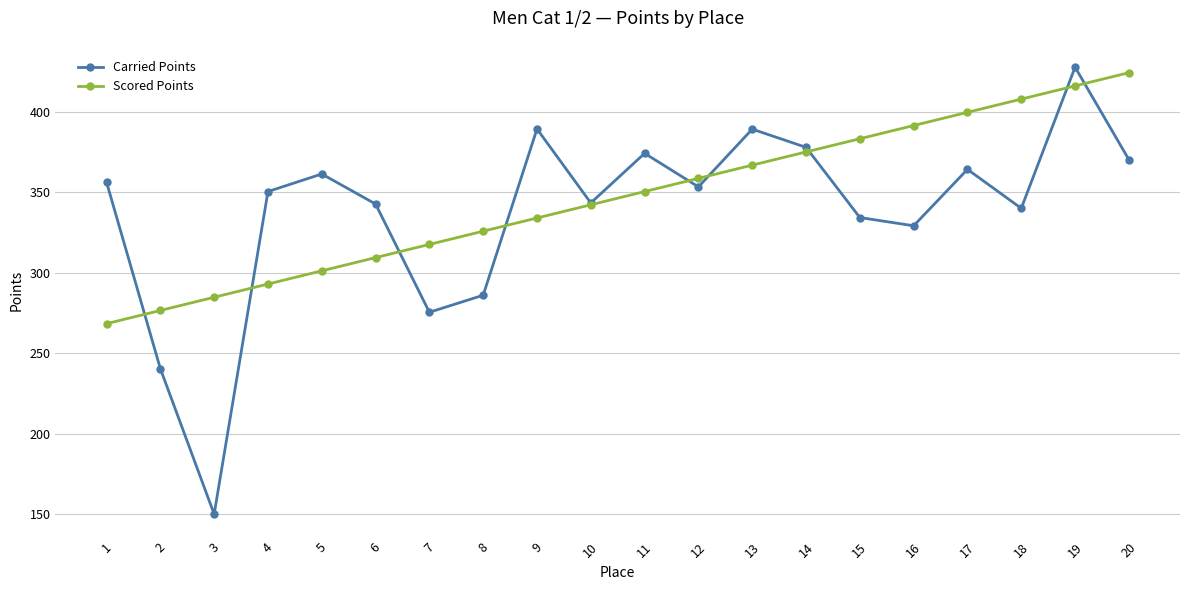

At which label is Carried Points closest to 288?

8